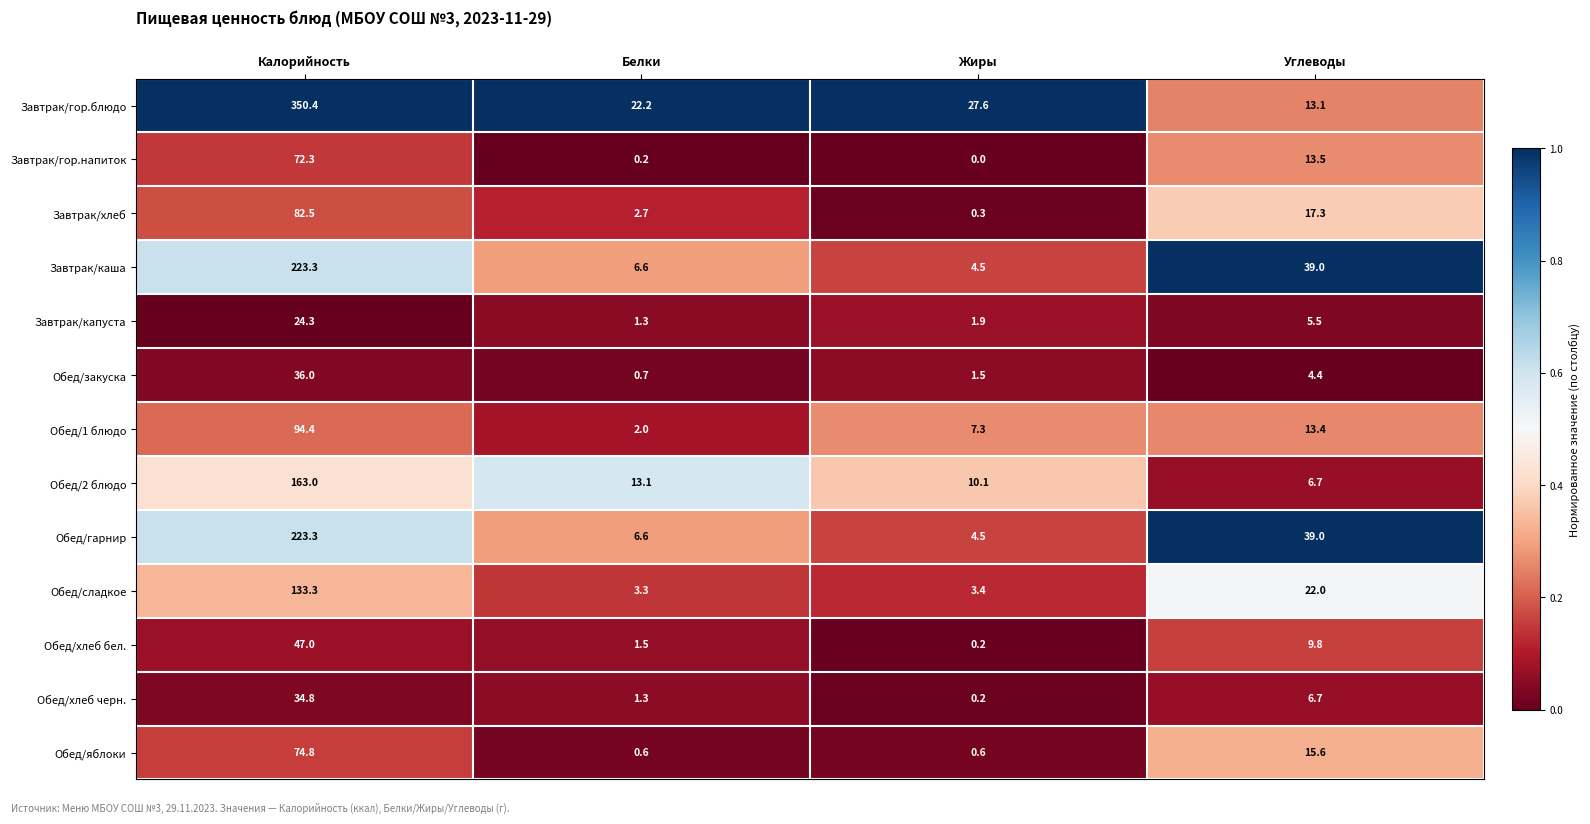

What is the average value of the Обед/сладкое series?

40.5